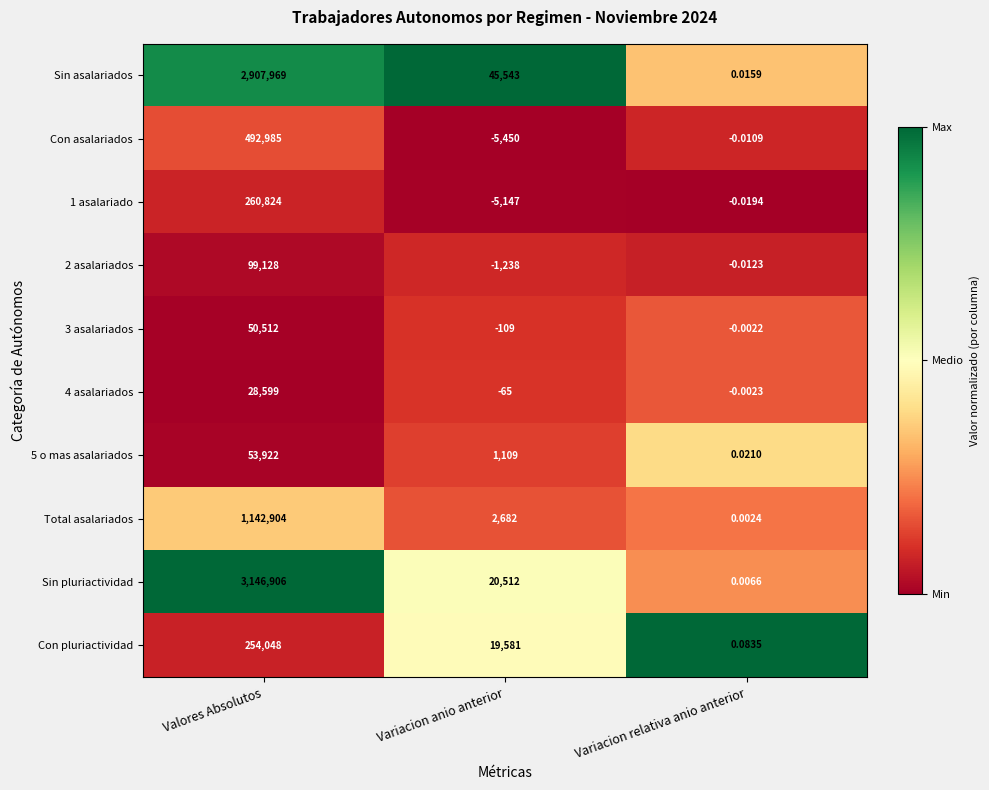

Which series has the widest spread of values?

Sin pluriactividad